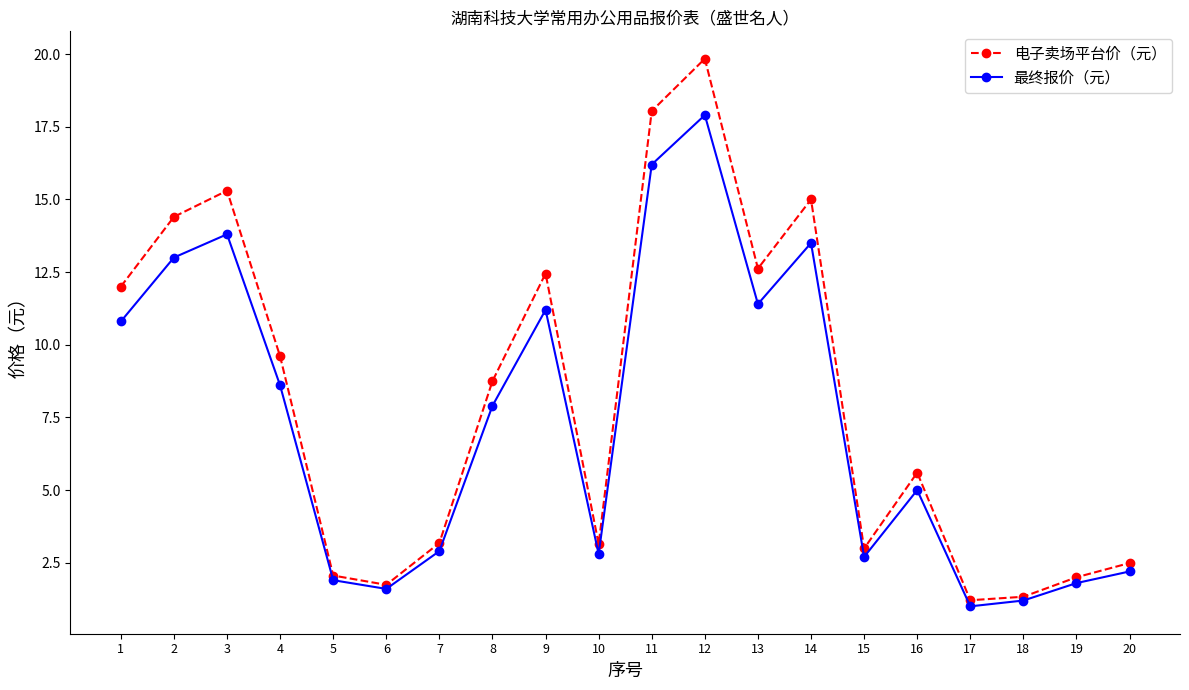

True or false: 最终报价（元） has more than 1 points higher than both neighbors.

True